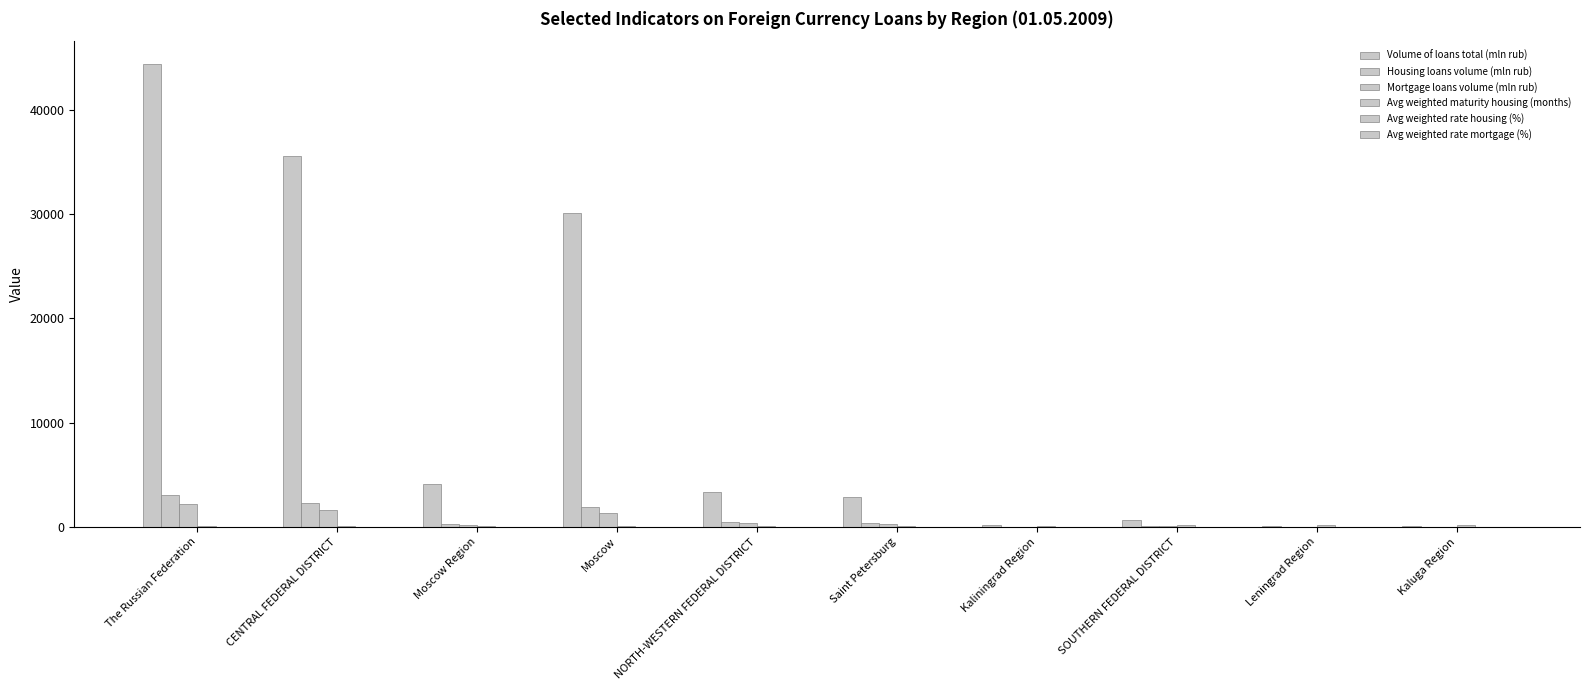

At which category is the sum across all series the highest?

The Russian Federation